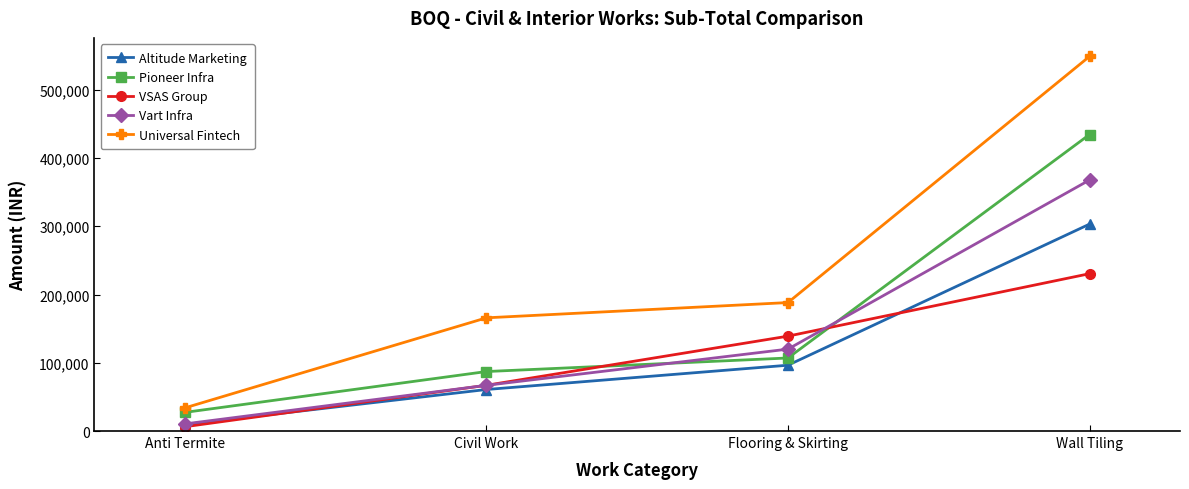

Which series changed the most between Anti Termite and Wall Tiling?

Universal Fintech